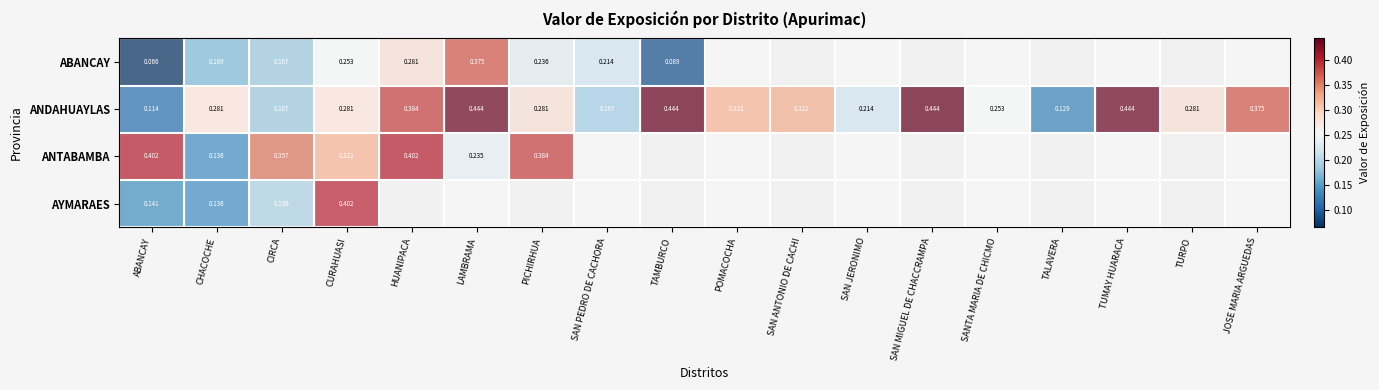

Is the value of AYMARAES at CIRCA greater than the value of ABANCAY at CURAHUASI?

No